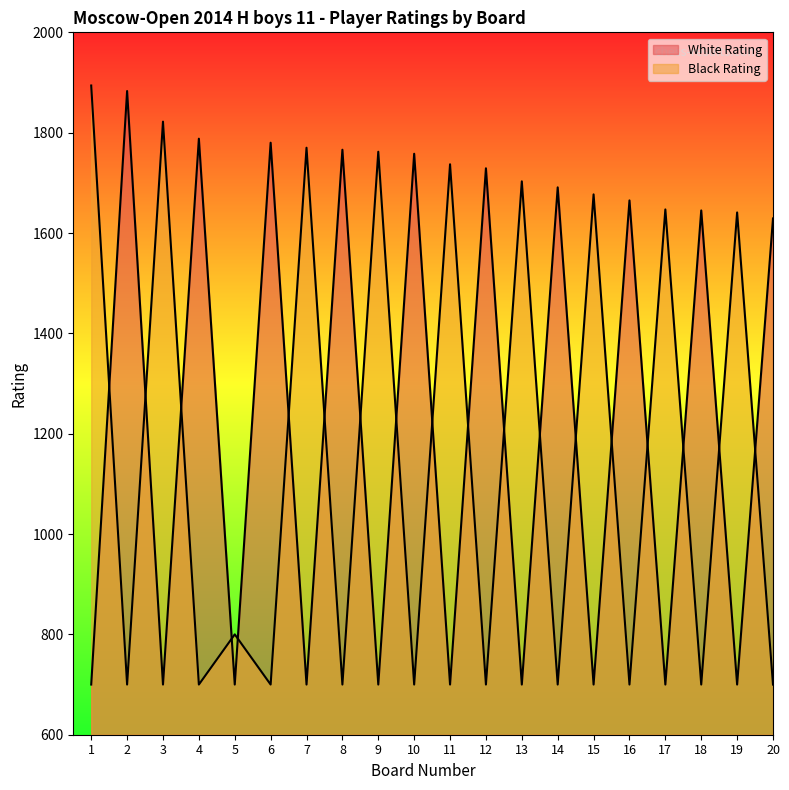

Where does the Black Rating series first go above 800?

1